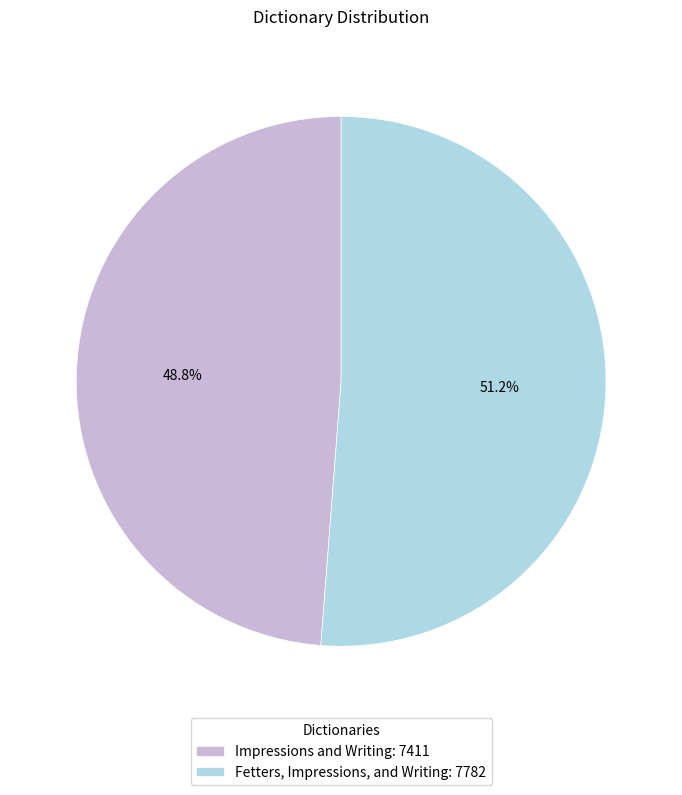

To the nearest percent, what percentage of the pie is Impressions and Writing?

49%